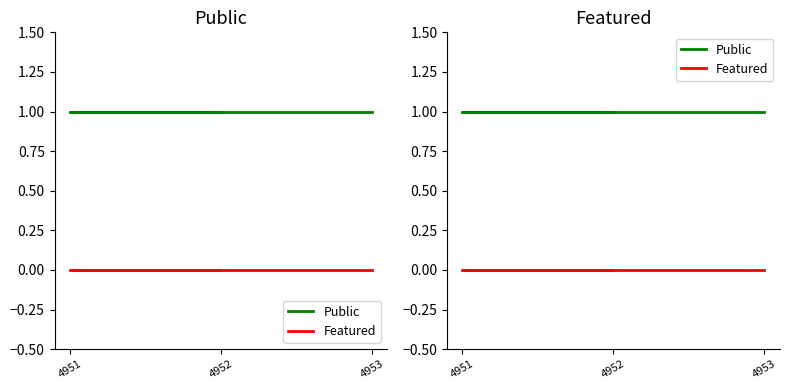

Rank the series at 4953 from lowest to highest value.

Featured, Public